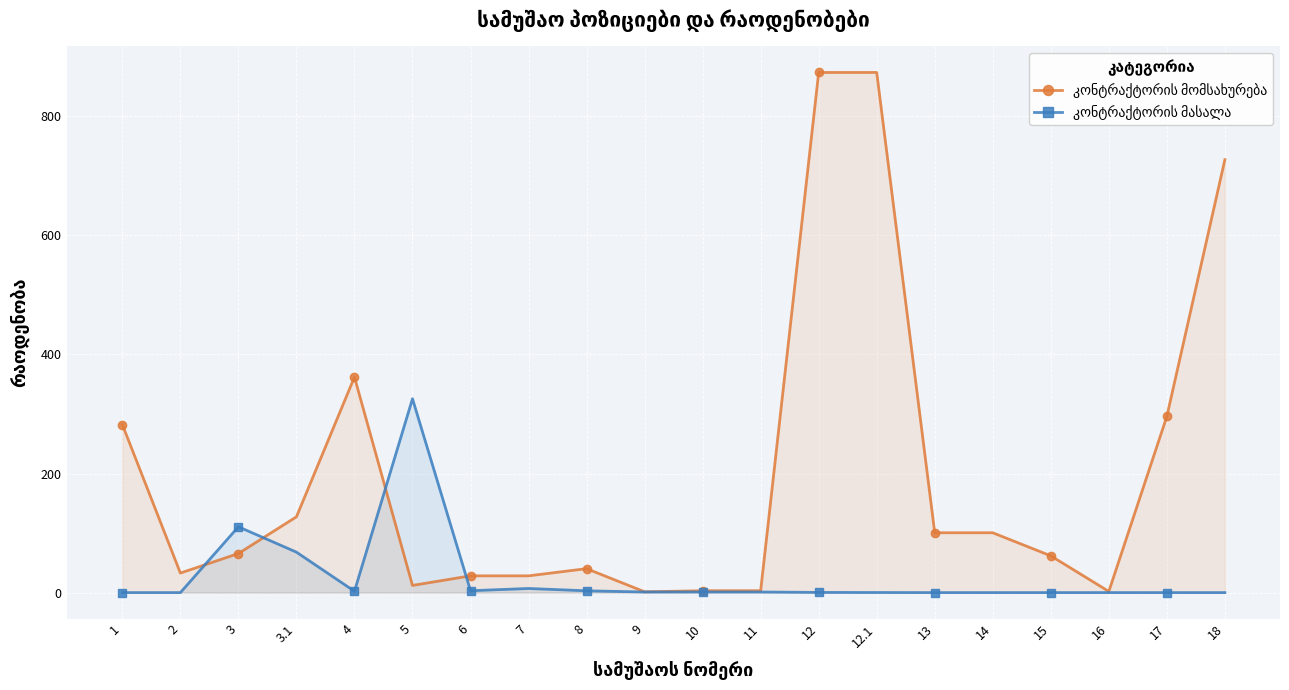

At which label is კონტრაქტორის მომსახურება closest to 437?

4